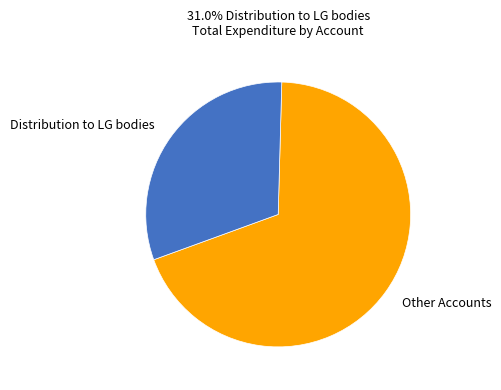

How many segments does this pie chart have?

2